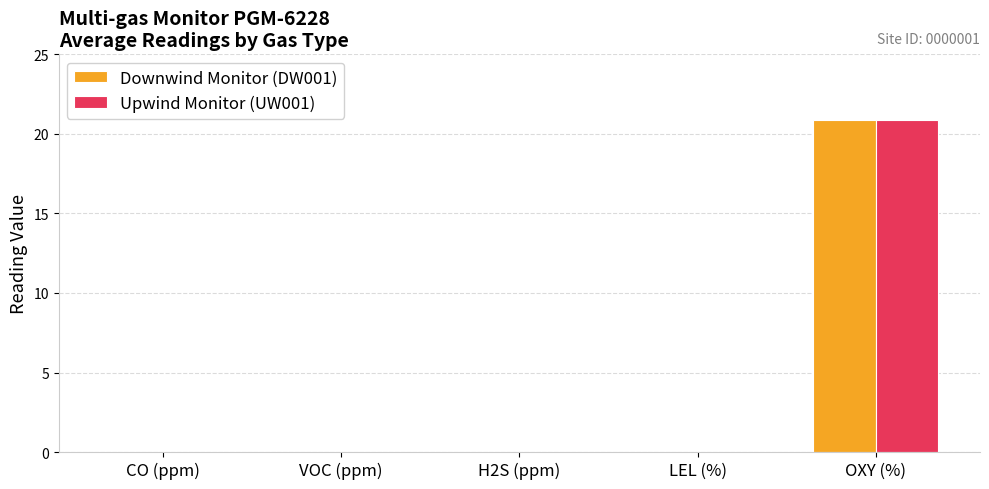

Are the bars grouped side by side (vs. stacked)?

Yes